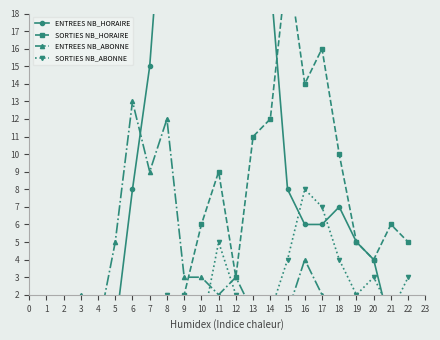

Which series has the largest total across all categories?

ENTREES NB_HORAIRE